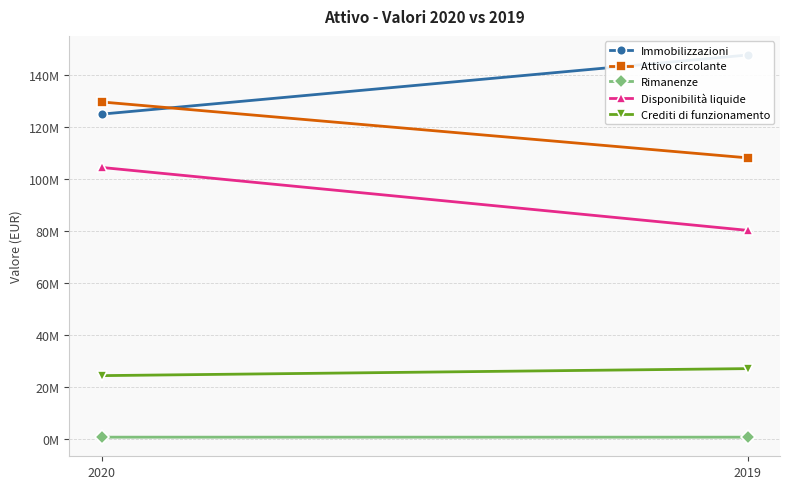

Is it true that Crediti di funzionamento equals 43075239 at 2020?

False